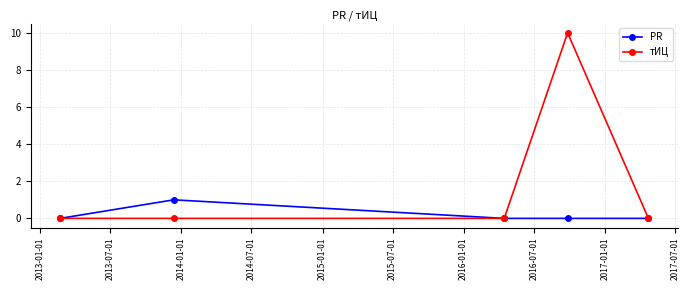

List the series in order of their overall mean, lowest first.

PR, тИЦ